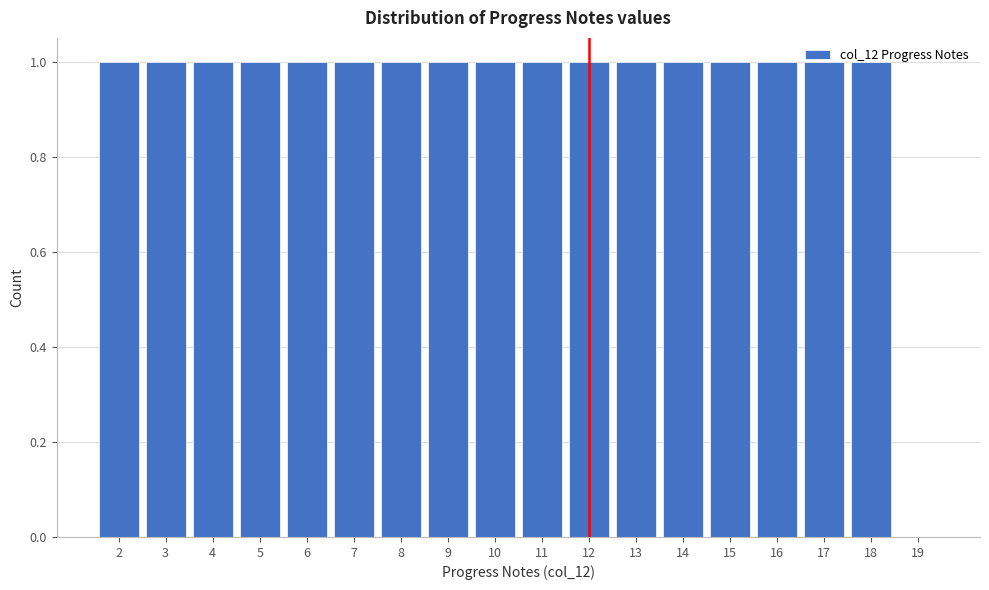

Reading left to right, transcribe this chart: for each bar, give the range it covers on the x-axis and its height. The values are not printed on the chart, so give them approximately, as read against the axis.

1.5 to 2.5: 1
2.5 to 3.5: 1
3.5 to 4.5: 1
4.5 to 5.5: 1
5.5 to 6.5: 1
6.5 to 7.5: 1
7.5 to 8.5: 1
8.5 to 9.5: 1
9.5 to 10.5: 1
10.5 to 11.5: 1
11.5 to 12.5: 1
12.5 to 13.5: 1
13.5 to 14.5: 1
14.5 to 15.5: 1
15.5 to 16.5: 1
16.5 to 17.5: 1
17.5 to 18.5: 1
18.5 to 19.5: 0